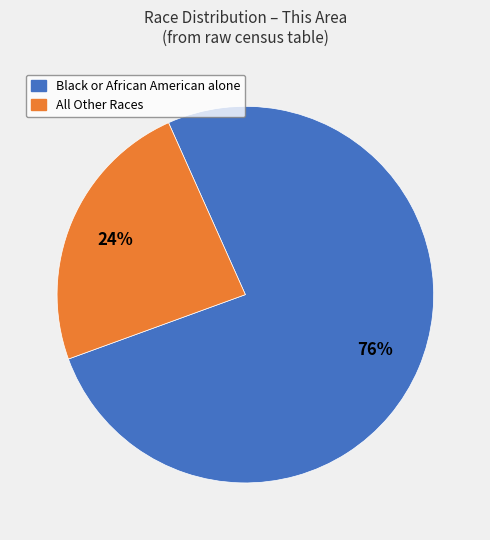

How many slices are in this pie chart?

2